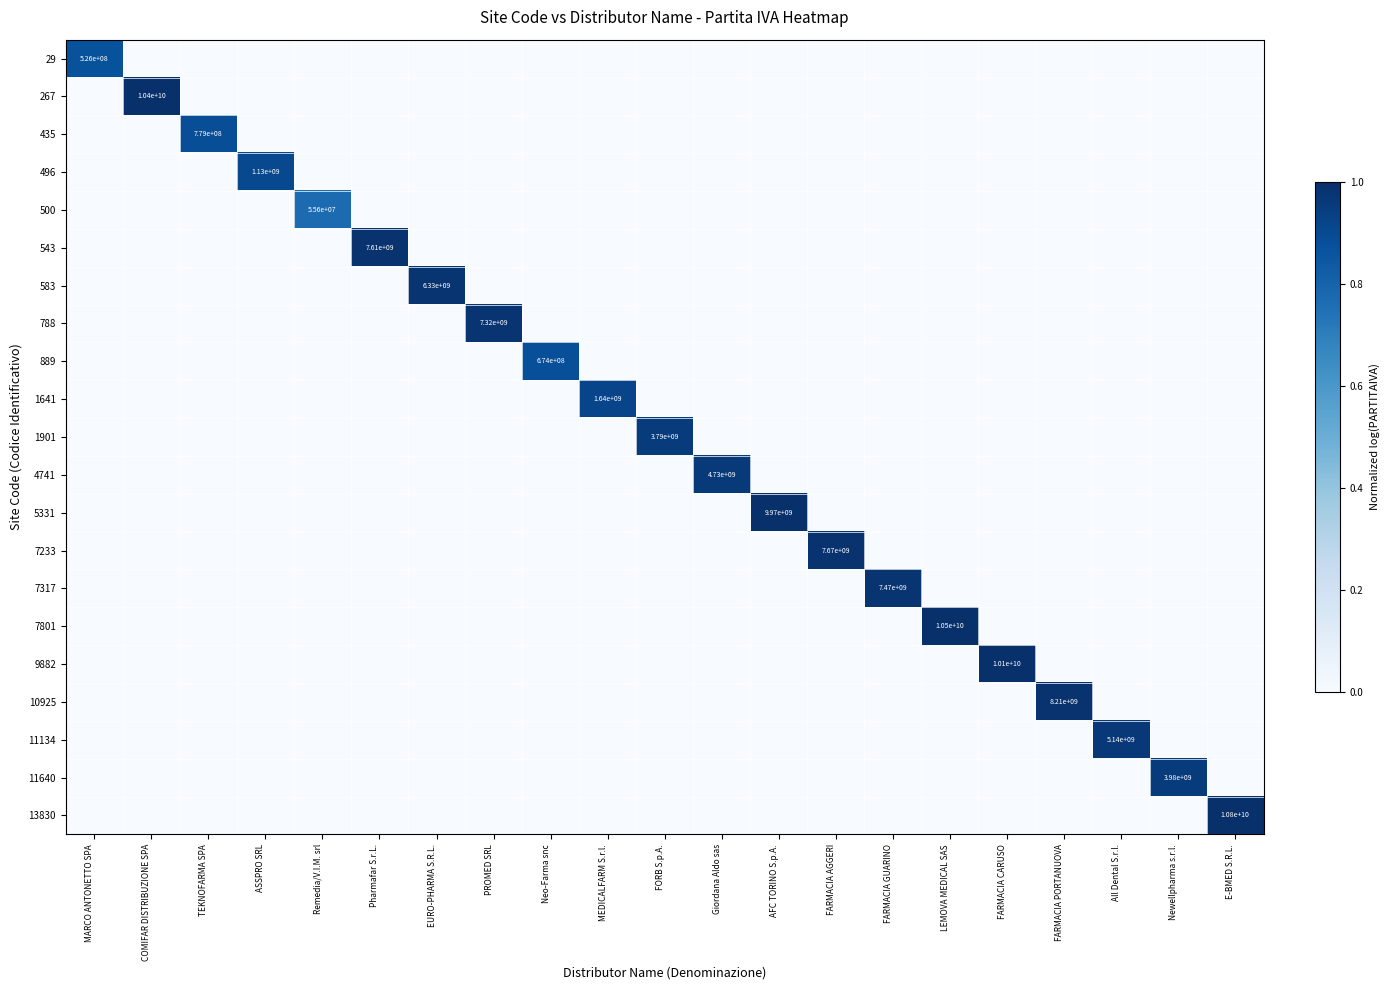

Rank the series at PROMED SRL from highest to lowest value.

788, 29, 267, 435, 496, 500, 543, 583, 889, 1641, 1901, 4741, 5331, 7233, 7317, 7801, 9882, 10925, 11134, 11640, 13830